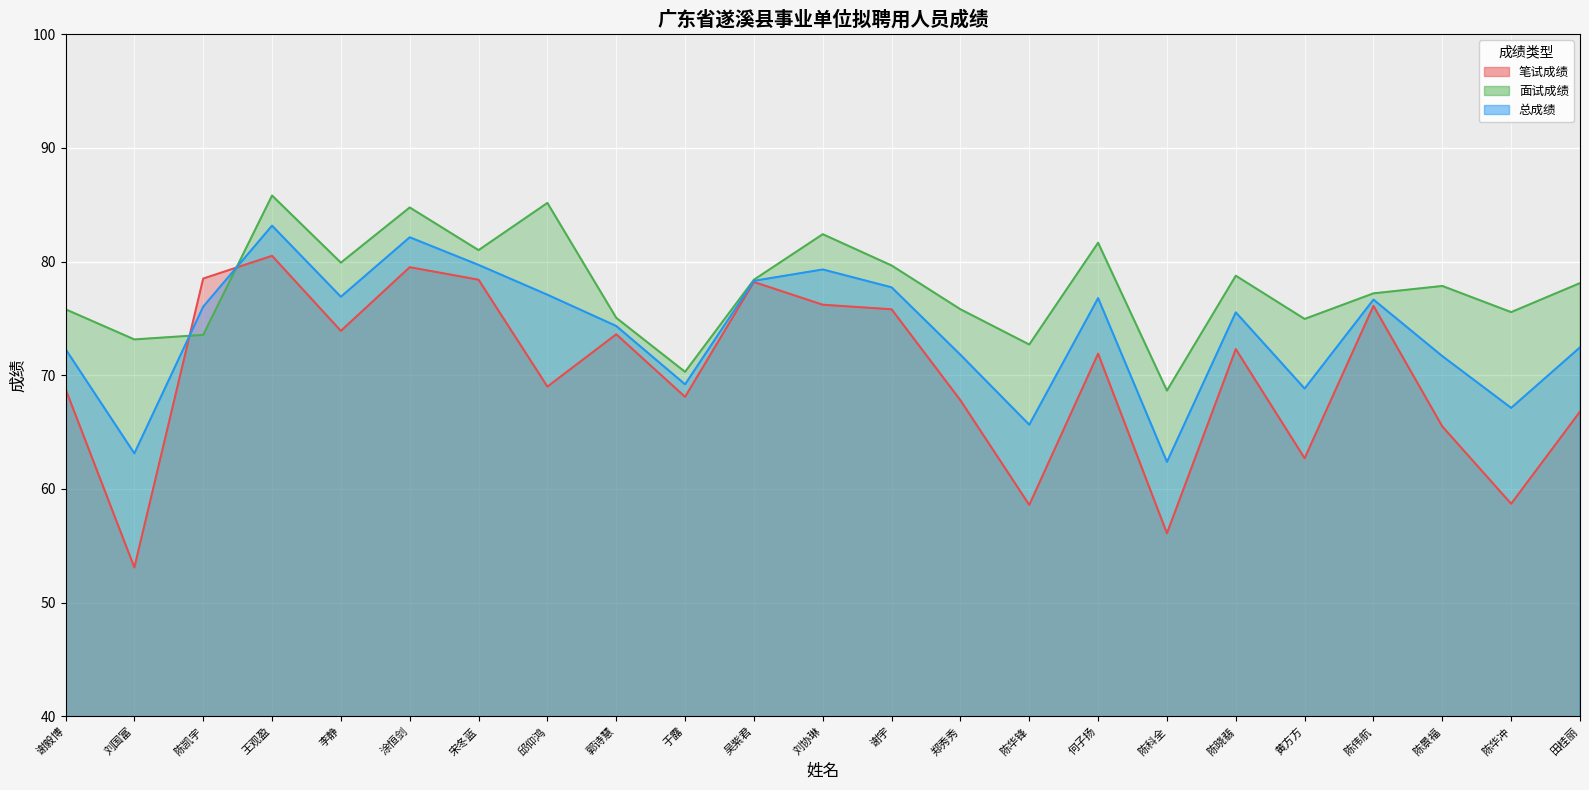

What is the label of the 19th point from the right?

李静